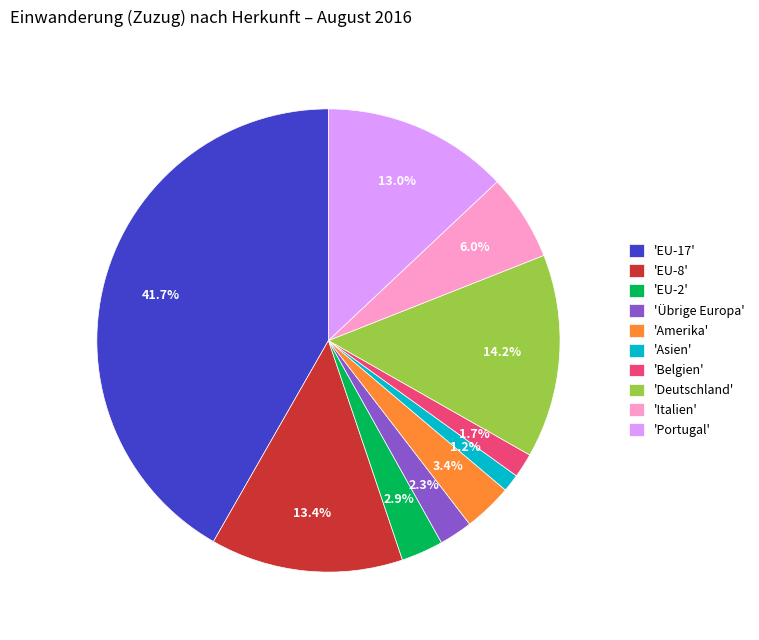

Does any single category account for the majority?

No